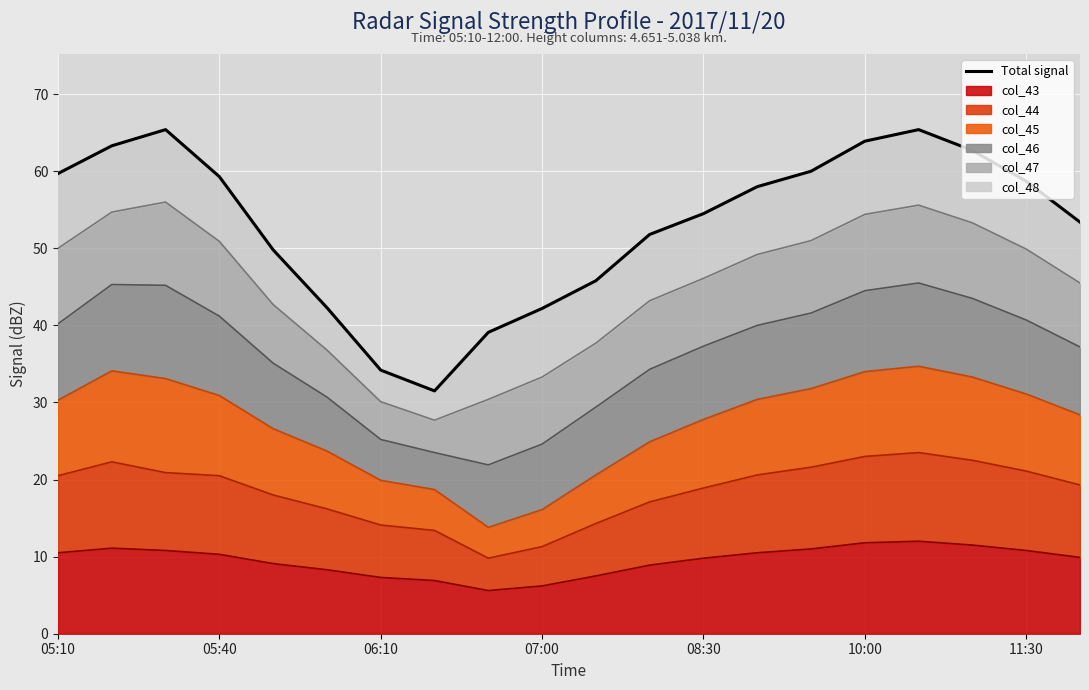

What is the greatest value displayed?

65.4